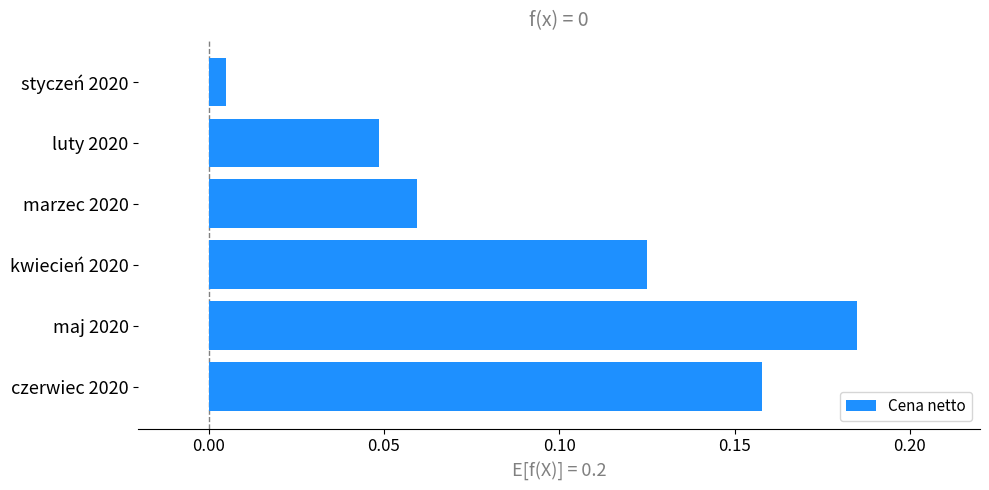

Which label corresponds to the largest value in the chart?

maj 2020